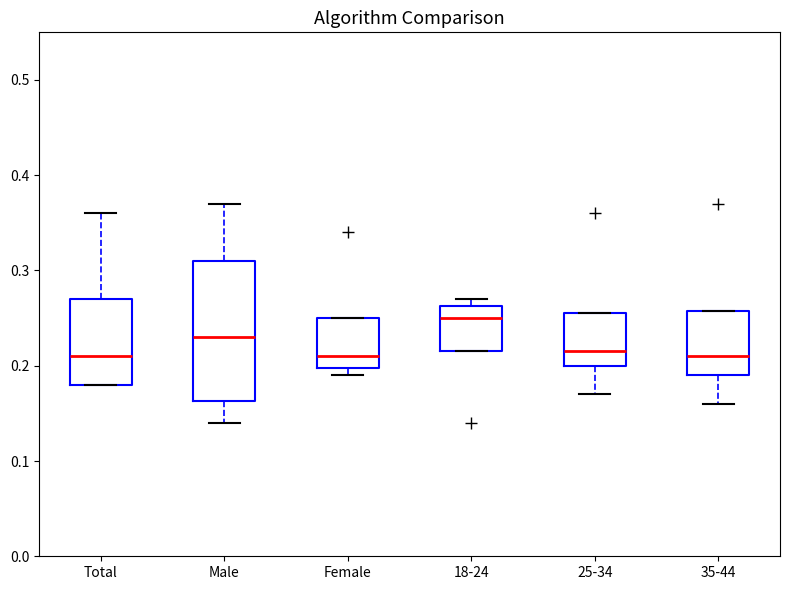

Which box is the tallest, from its lower edge to its upper edge?

Male